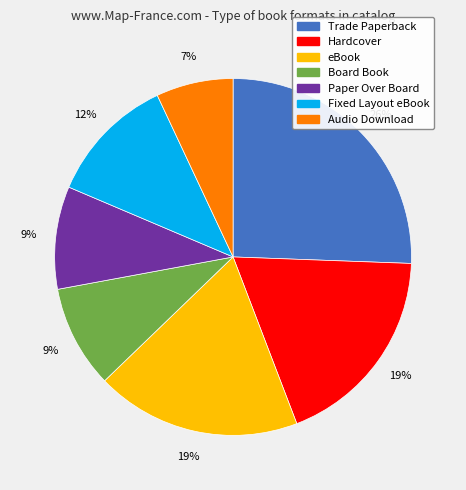

To the nearest percent, what is the combined percentage of Board Book and Fixed Layout eBook?

21%